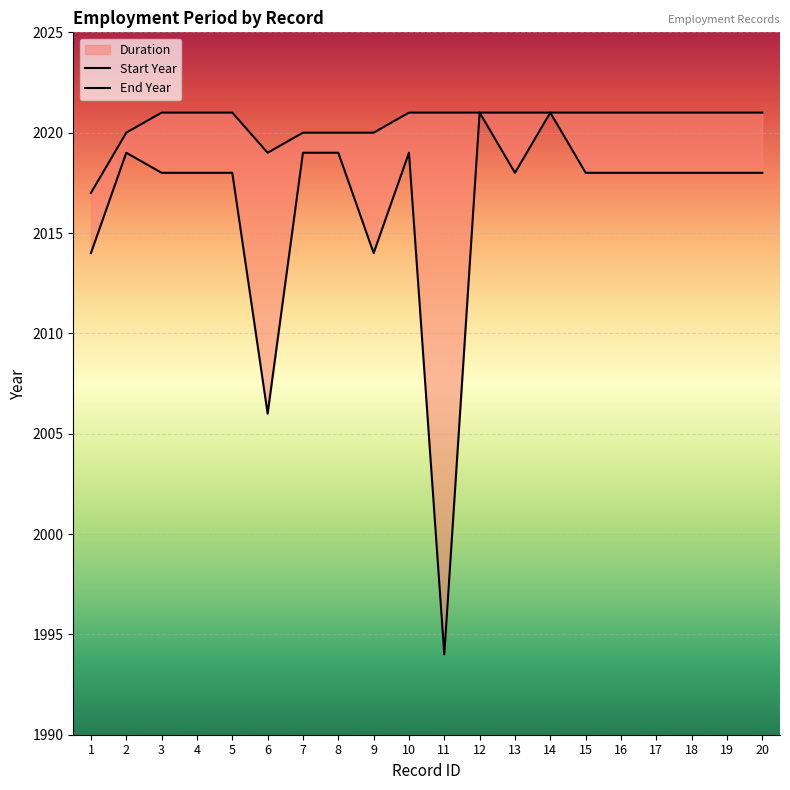

What is the average value of the Start Year series?

2016